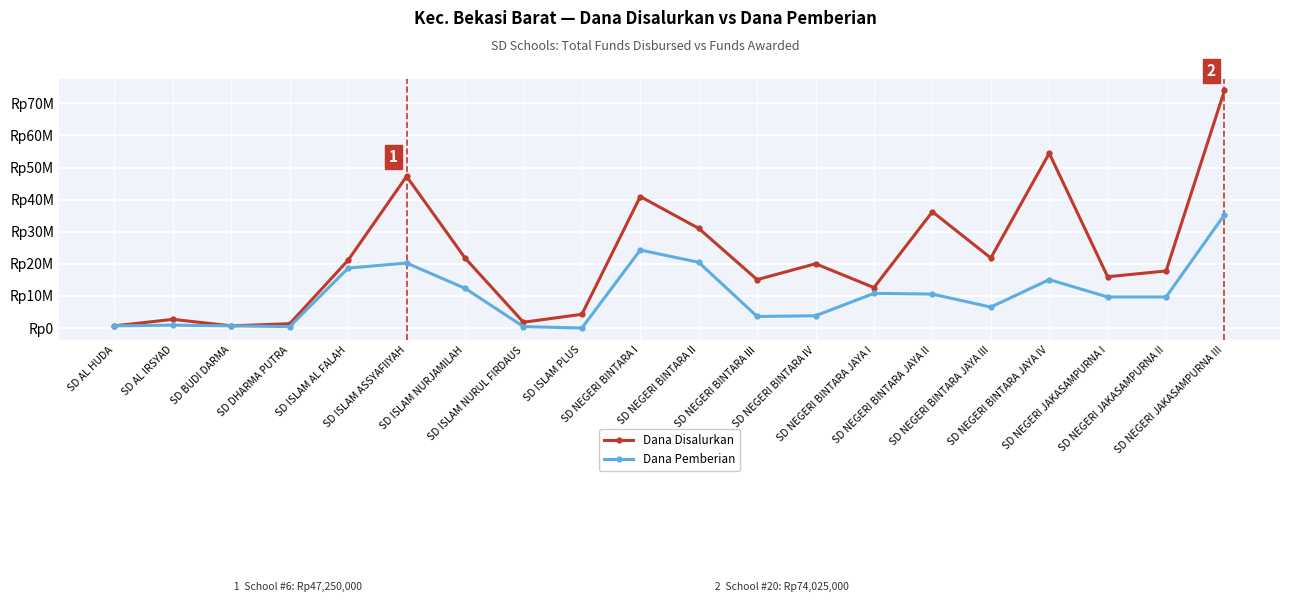

List the series in order of their peak value, lowest first.

Dana Pemberian, Dana Disalurkan